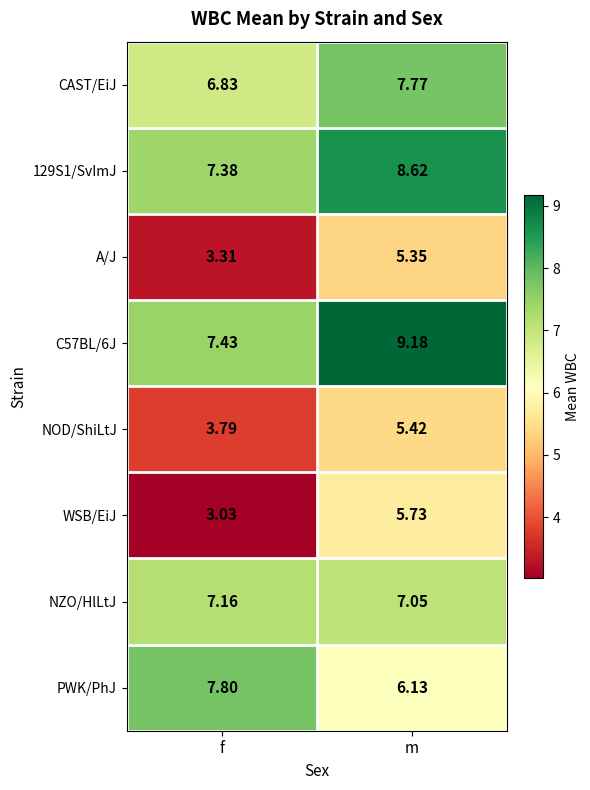

Which label corresponds to the smallest value in the chart?

f